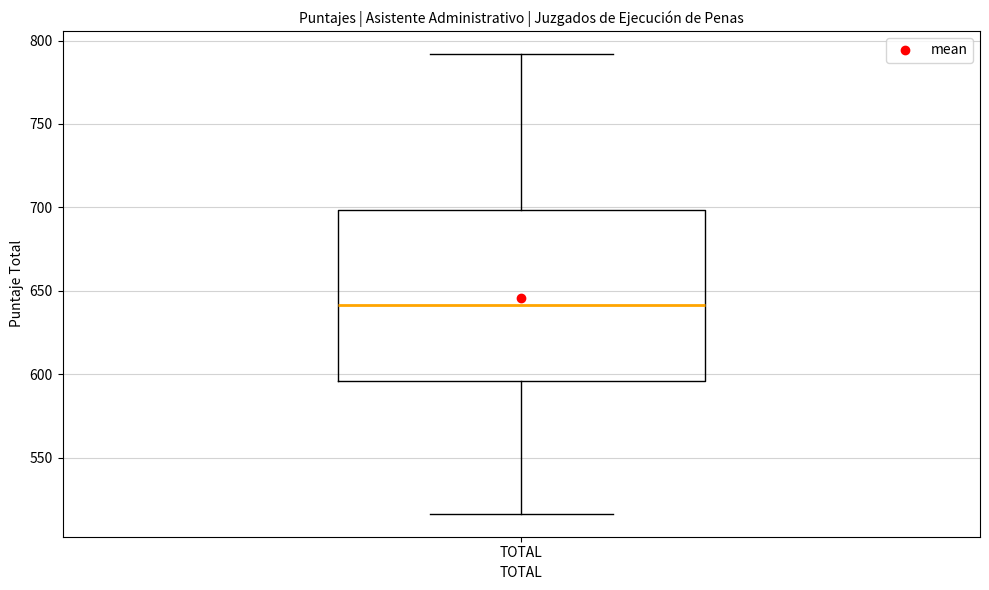

Transcribe this box plot: give where the median line is, the range the box spans, and where the two whiskers end, as read against the y-axis. The values are not printed on the chart, so give them approximately, as read against the axis.

median 640, box 595 to 700, whiskers 515 to 790